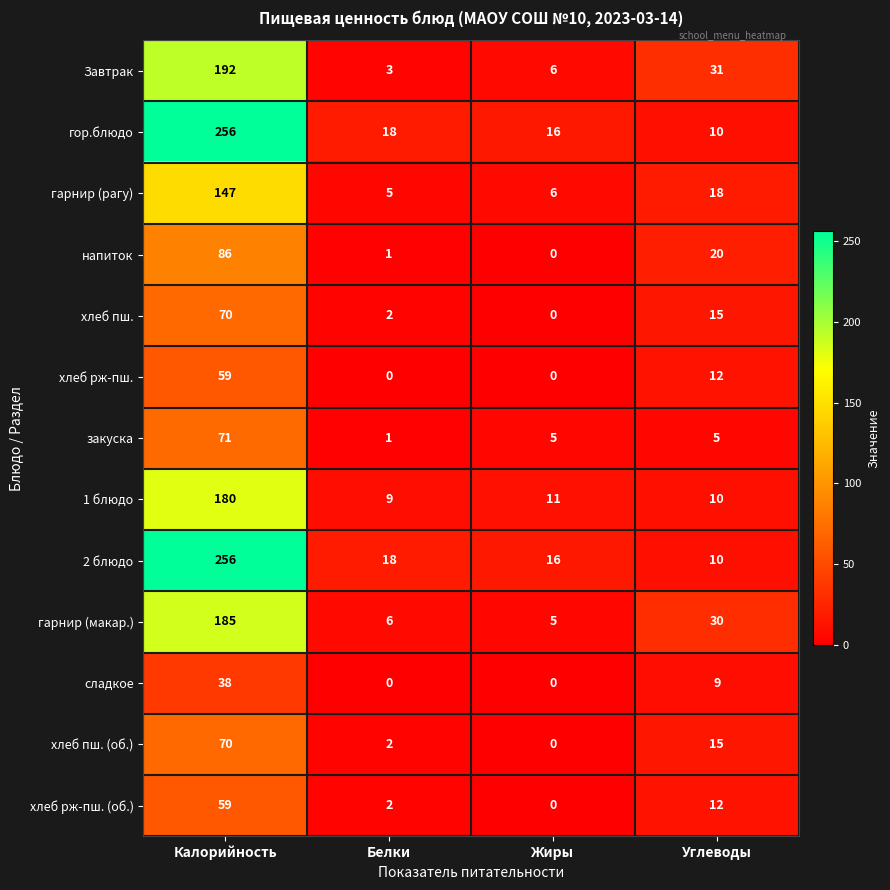

Count the хлеб рж-пш. values in the range 0 to 59.

4